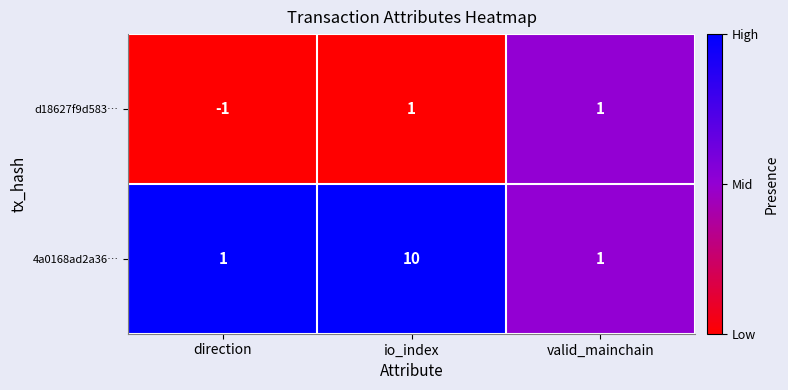

Reading right to left, transcribe all the data shown in this chart.

d18627f9d583…: 1	1	-1
4a0168ad2a36…: 1	10	1